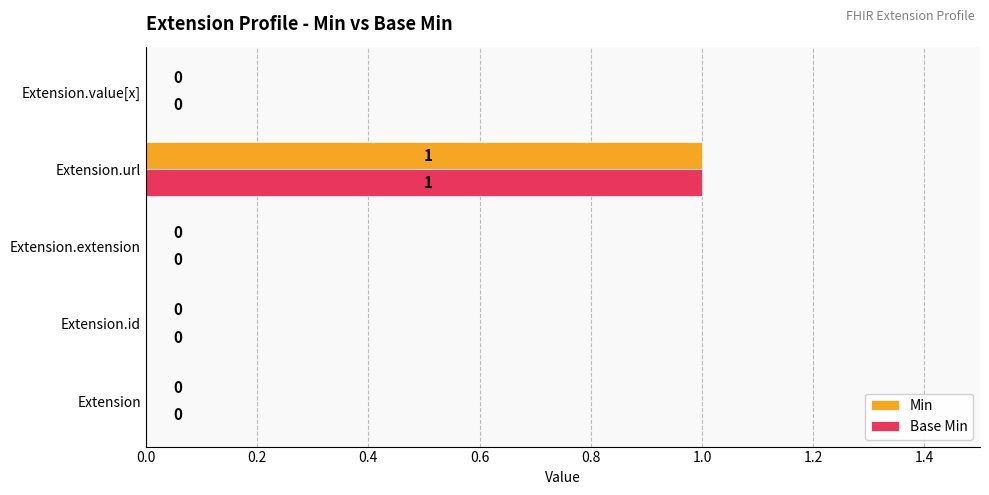

The Min series shows 0 at Extension.id. True or false?

True